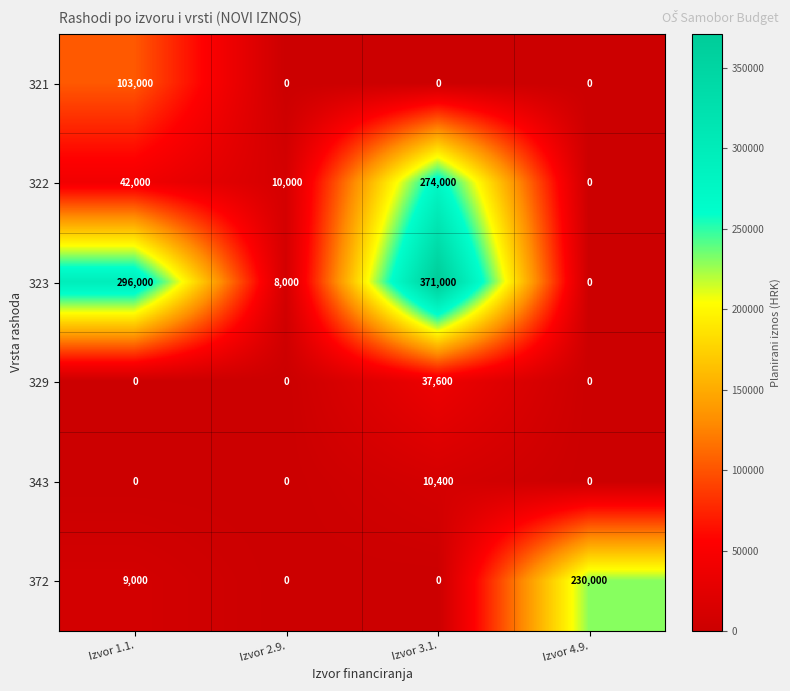

What is the spread (max minus min) of values at Izvor 1.1.?

296000